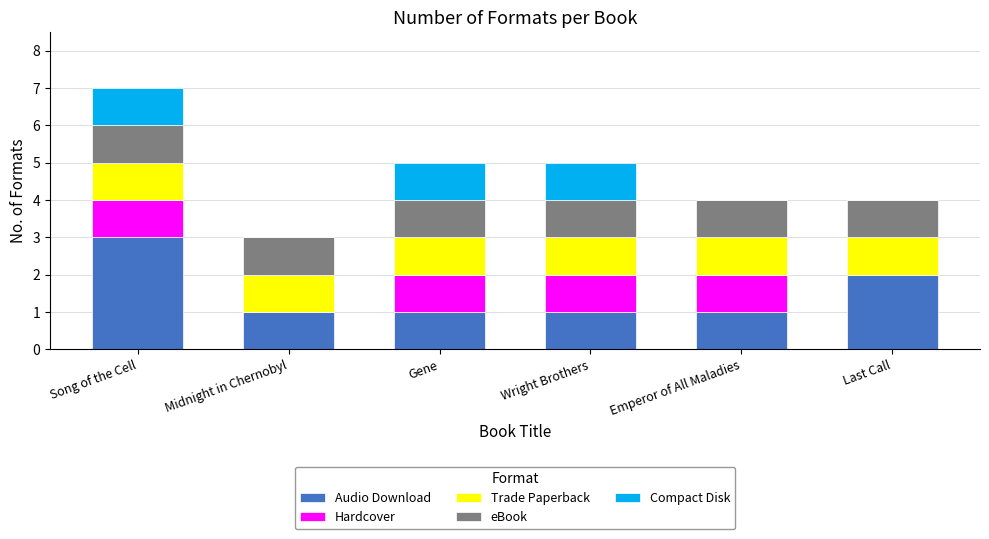

At which category is the sum across all series the highest?

Song of the Cell